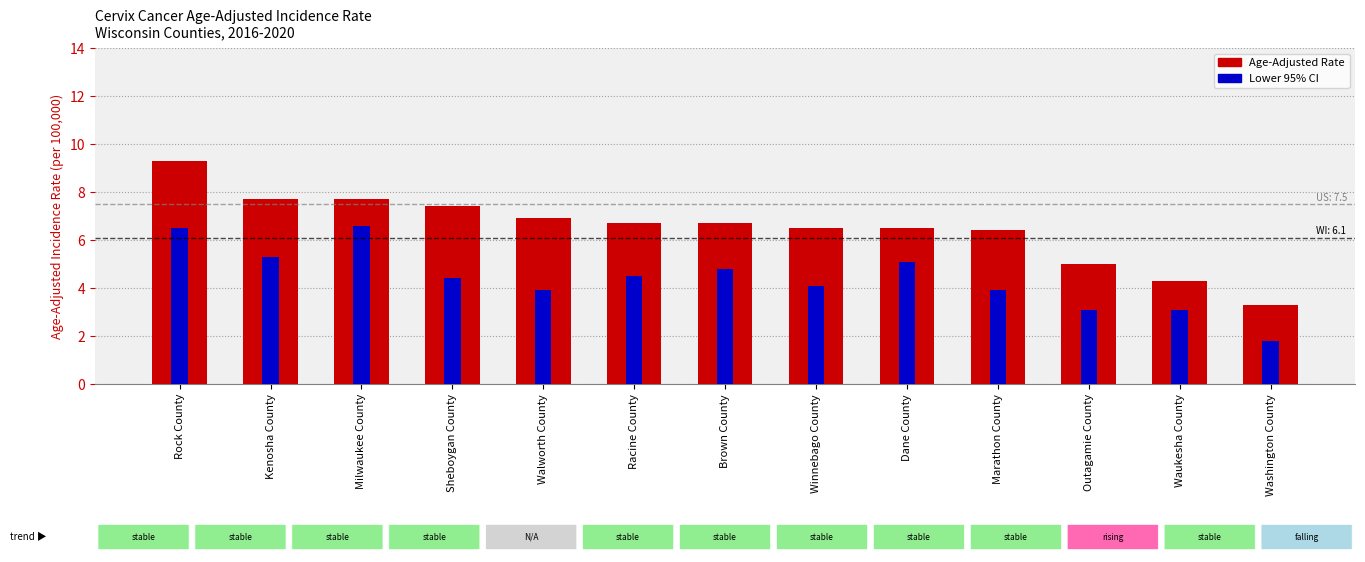

What is the average value of the Age-Adjusted Rate series?

6.5